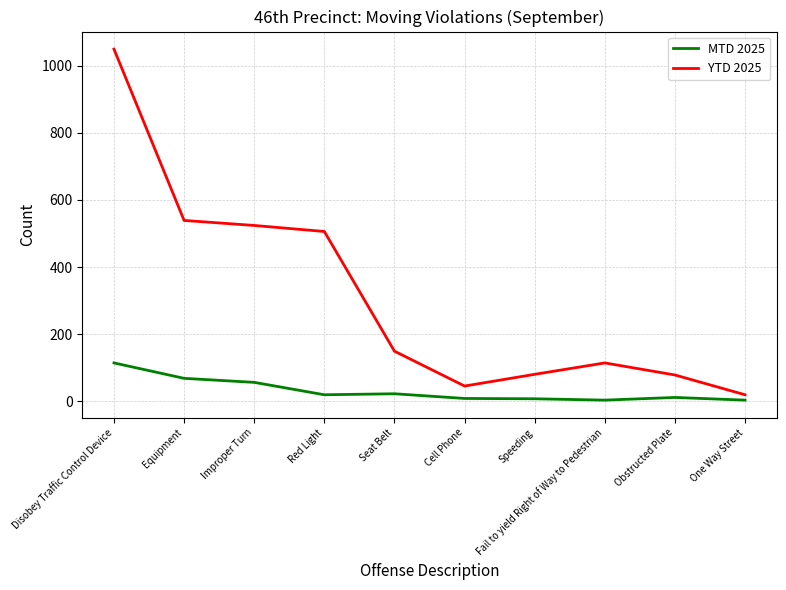

At which category is the sum across all series the highest?

Disobey Traffic Control Device